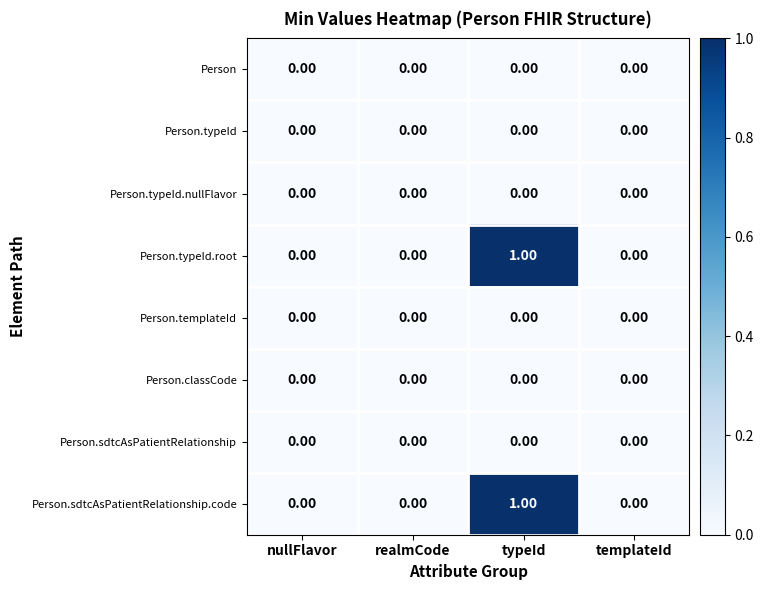

Which category has the highest value across all series?

typeId